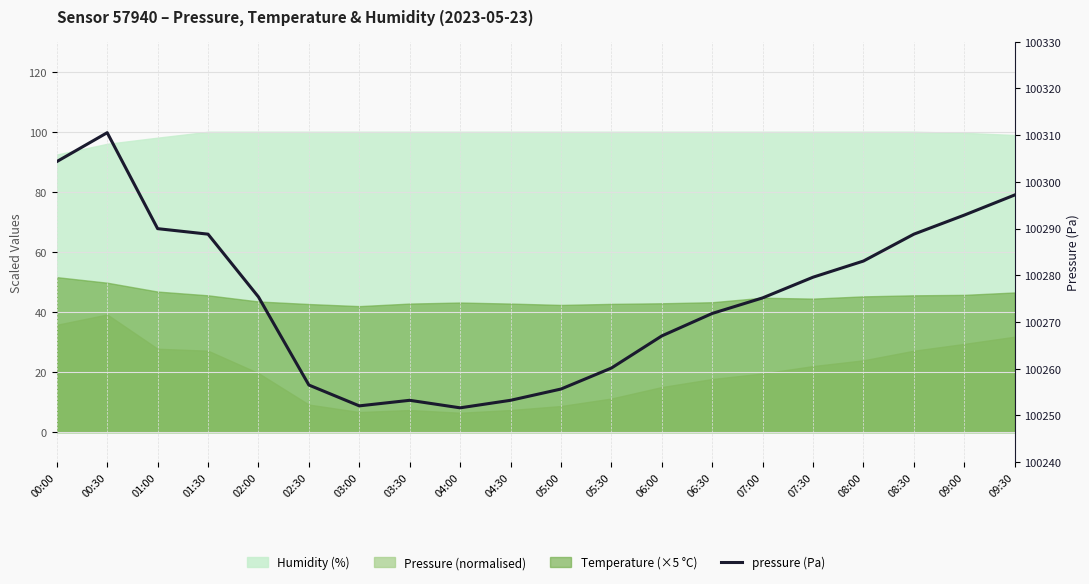

True or false: the data shows 53809.9 at 03:30.

False